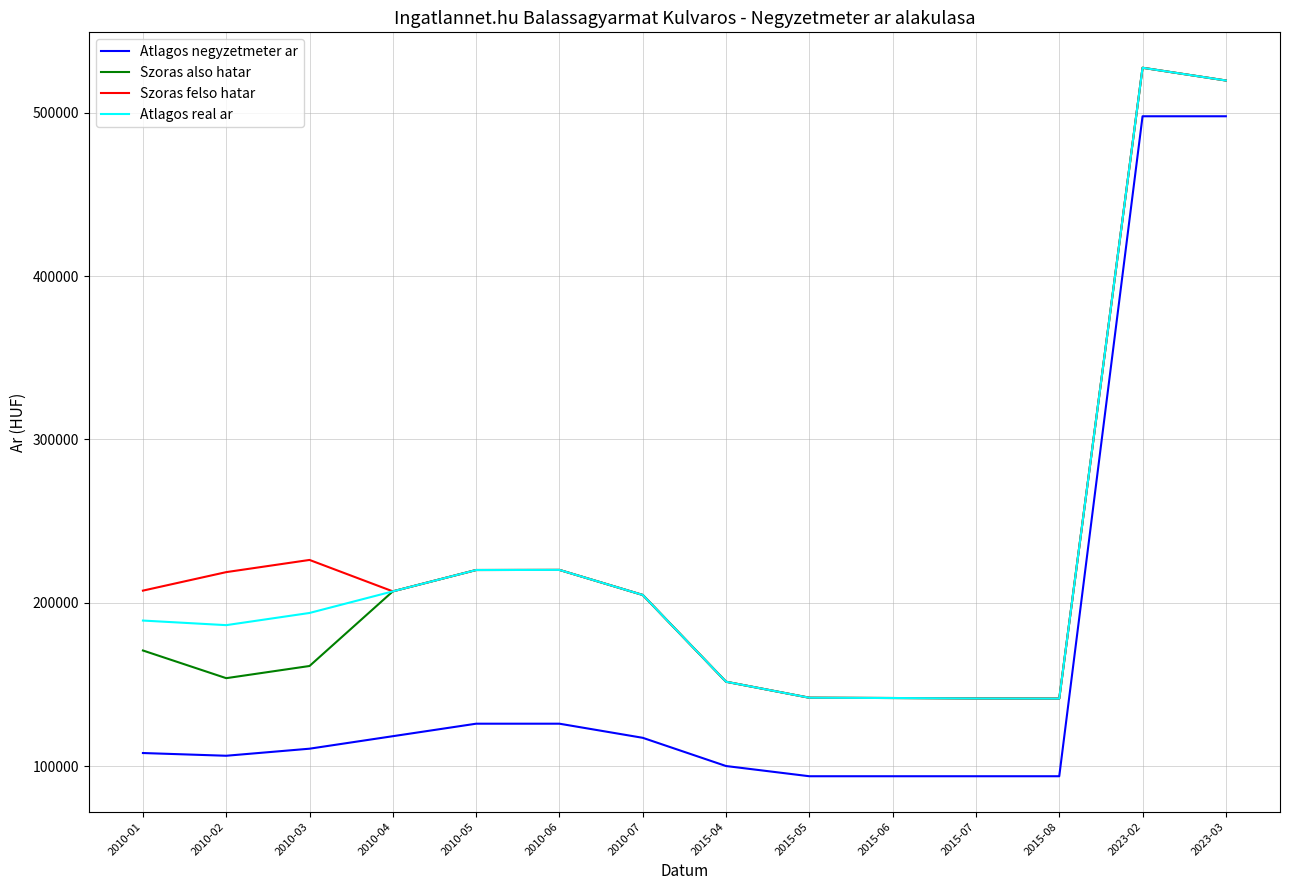

What position from the right is 2015-05?

6